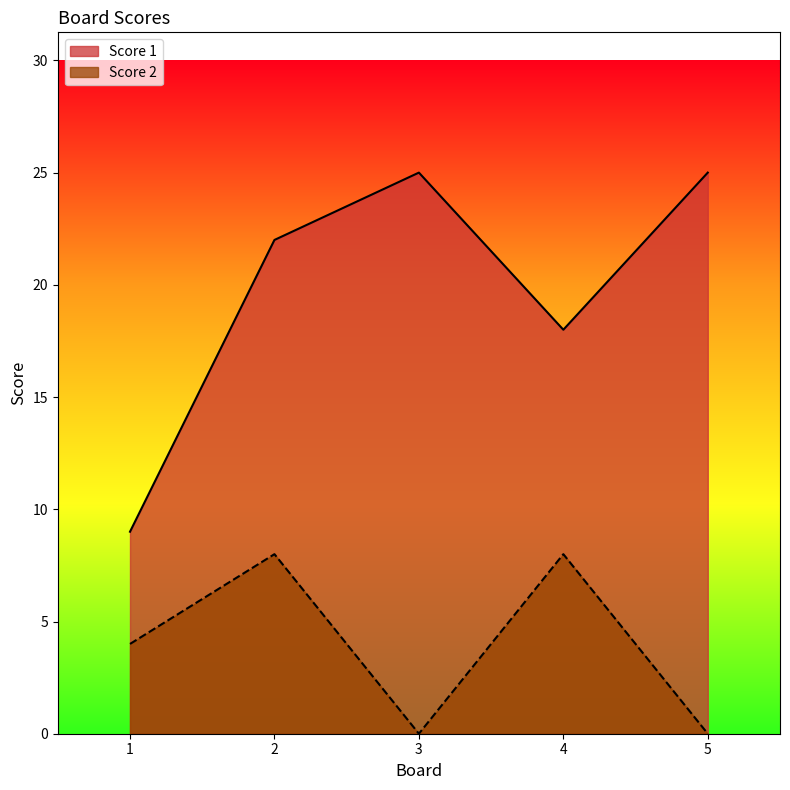

Reading right to left, transcribe all the data shown in this chart.

Score 1: 5=25	4=18	3=25	2=22	1=9
Score 2: 5=0	4=8	3=0	2=8	1=4